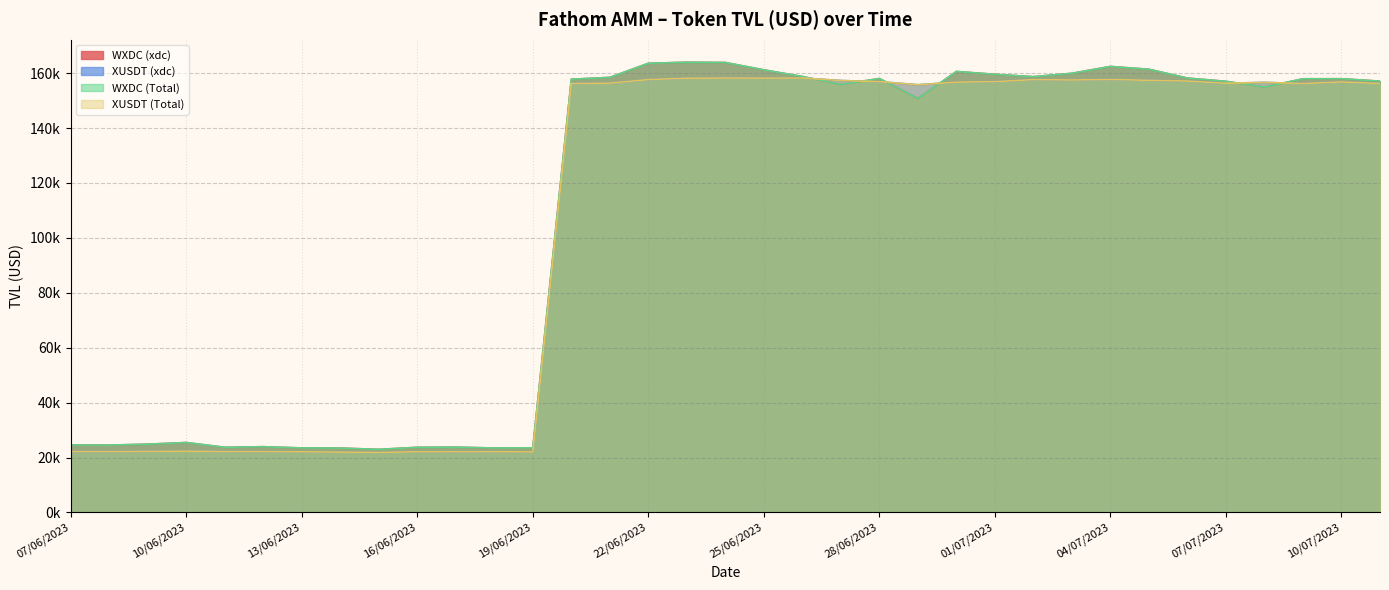

Which category has the lowest value across all series?

15/06/2023